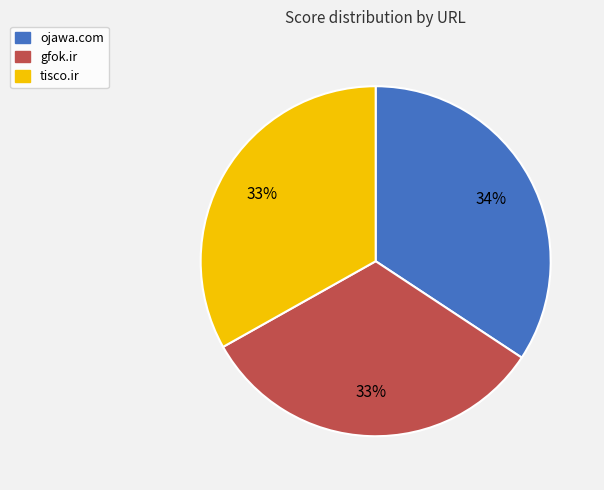

Is gfok.ir the majority of the pie?

No